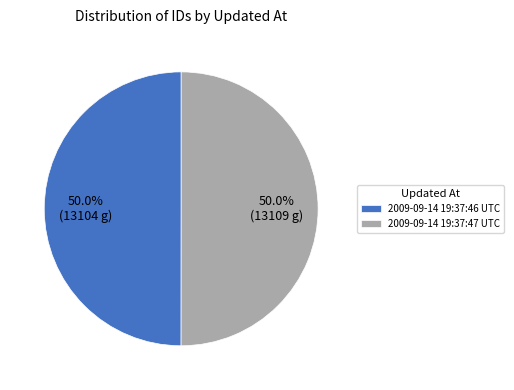

Approximately how many times larger is the value at 2009-09-14 19:37:46 UTC compared to 2009-09-14 19:37:47 UTC?

1.0